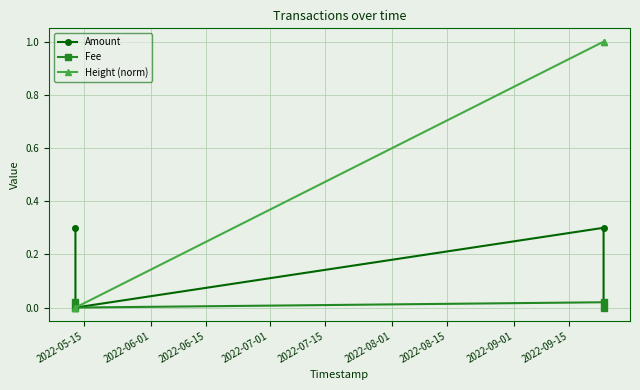

True or false: Amount and Height (norm) cross at least once.

True